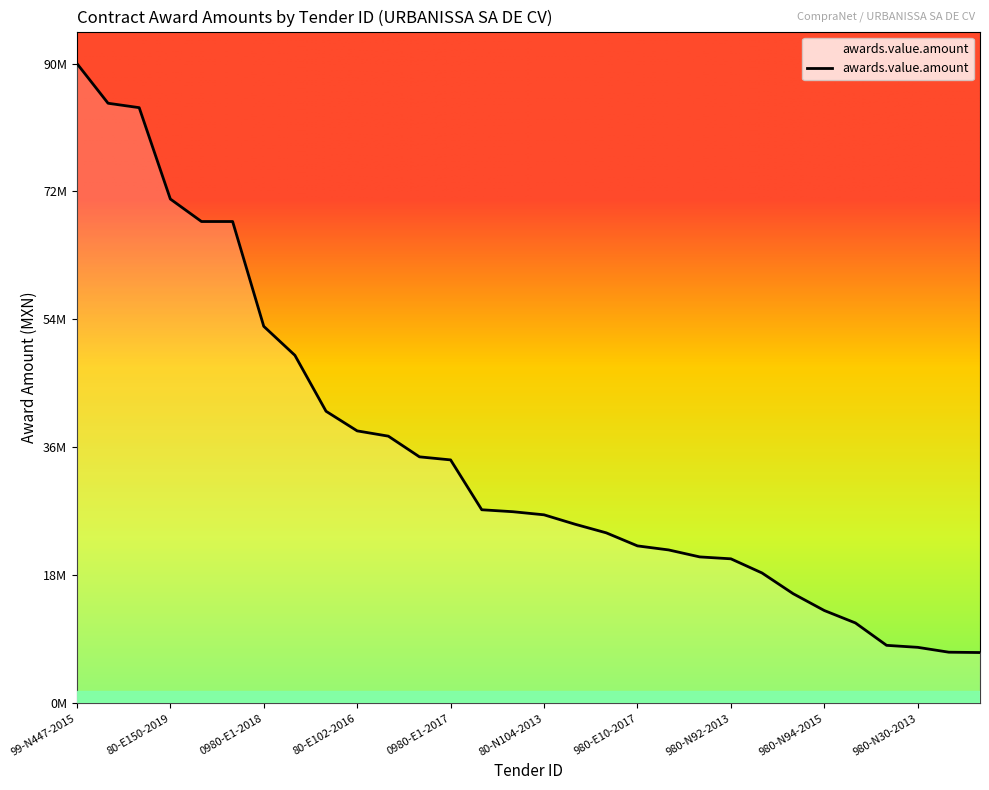

Does the chart have visible grid lines?

No